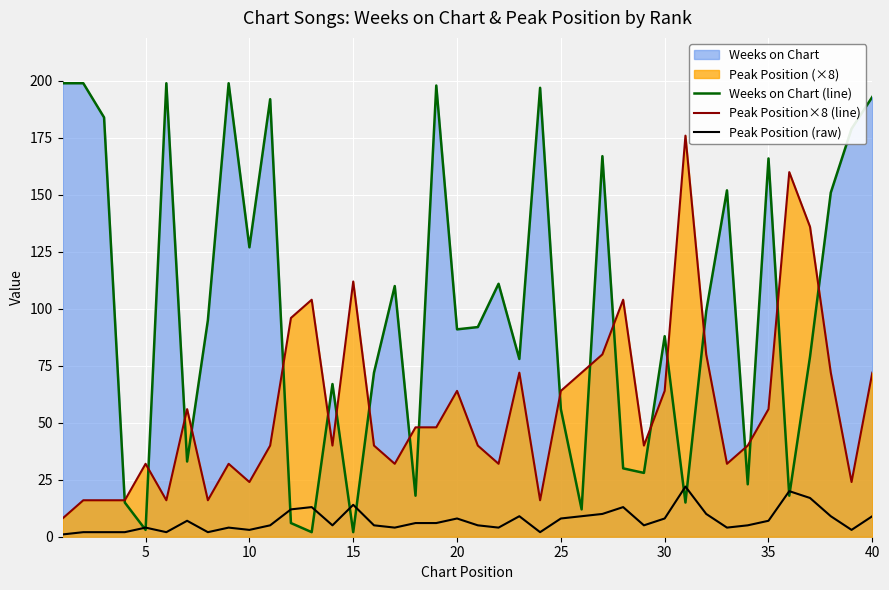

List the series in order of their overall mean, lowest first.

Peak Position (raw), Peak Position×8 (line), Weeks on Chart (line)